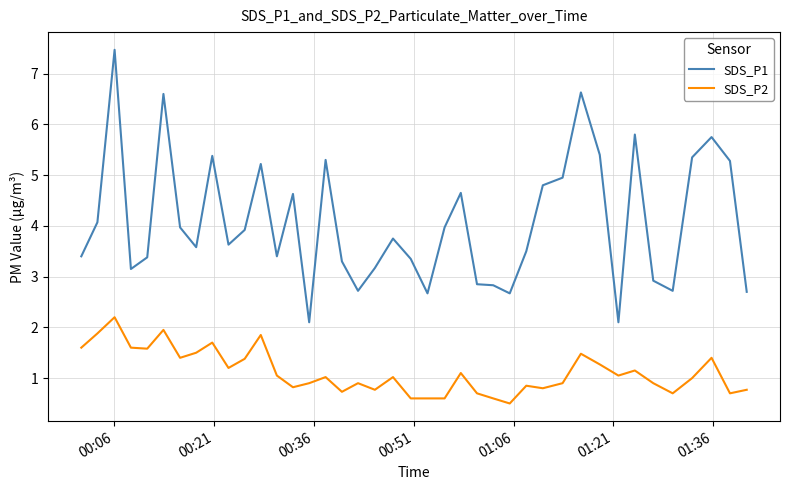

What is the maximum value shown in the chart?

7.5